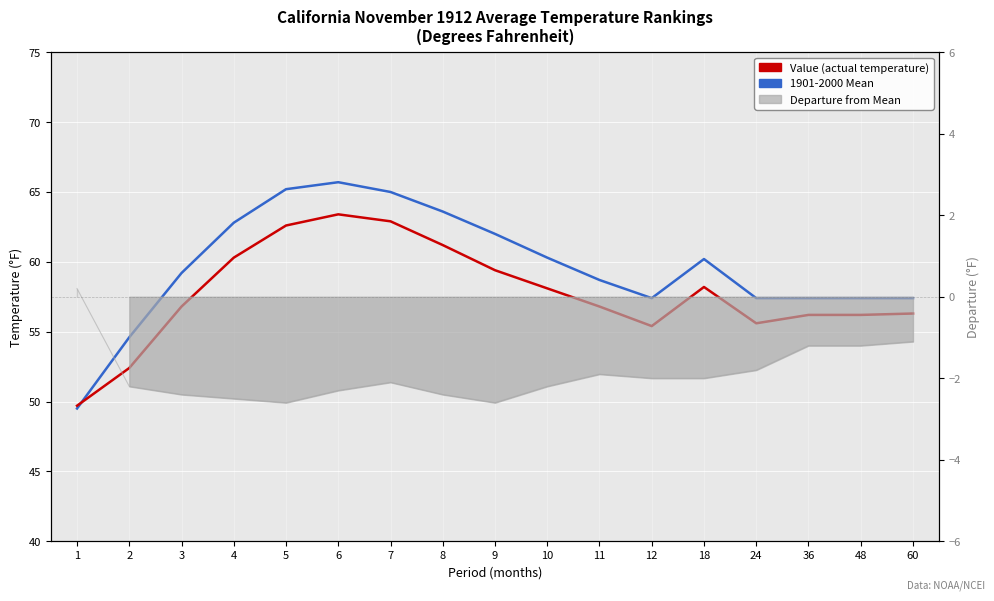

Reading left to right, list all the values displayed in this chart.

Value (actual temperature): 1=49.7	2=52.4	3=56.8	4=60.3	5=62.6	6=63.4	7=62.9	8=61.2	9=59.4	10=58.1	11=56.8	12=55.4	18=58.2	24=55.6	36=56.2	48=56.2	60=56.3
1901-2000 Mean: 1=49.5	2=54.6	3=59.2	4=62.8	5=65.2	6=65.7	7=65.0	8=63.6	9=62.0	10=60.3	11=58.7	12=57.4	18=60.2	24=57.4	36=57.4	48=57.4	60=57.4
Departure: 1=0.2	2=-2.2	3=-2.4	4=-2.5	5=-2.6	6=-2.3	7=-2.1	8=-2.4	9=-2.6	10=-2.2	11=-1.9	12=-2.0	18=-2.0	24=-1.8	36=-1.2	48=-1.2	60=-1.1